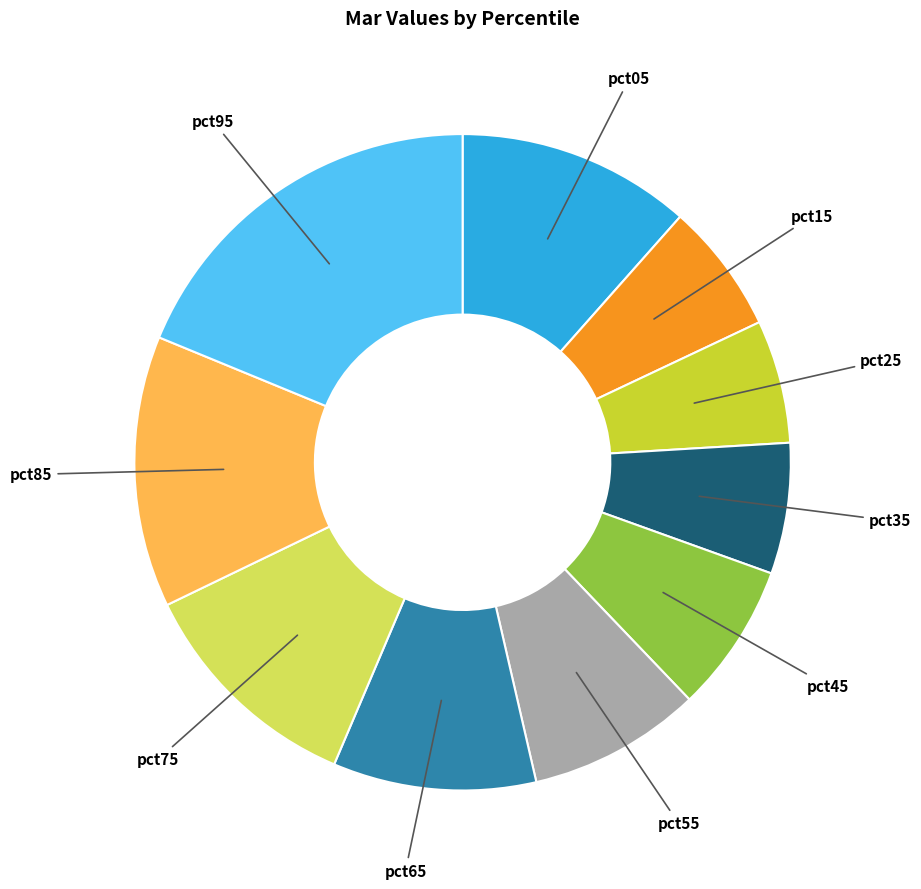

Count the number of slices in the pie.

10